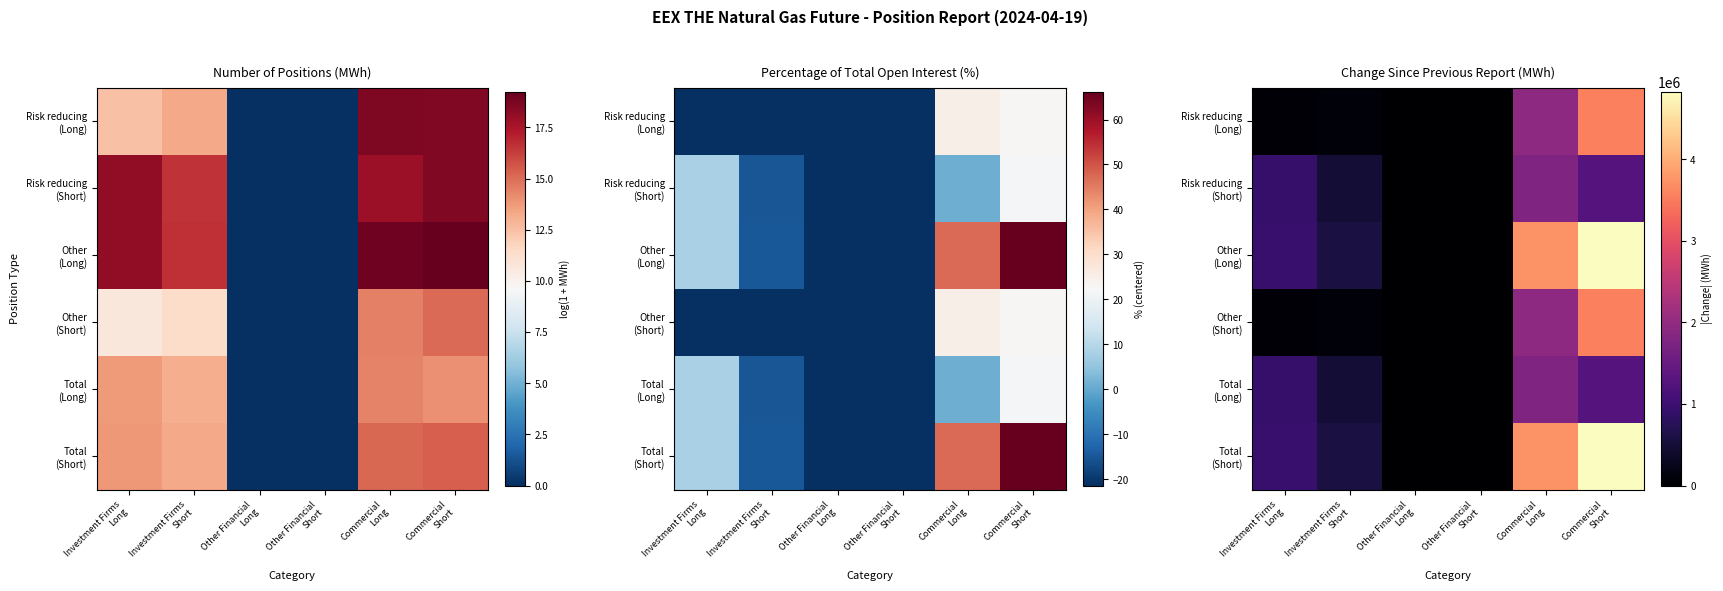

Which series has the largest total across all categories?

Other (Long)